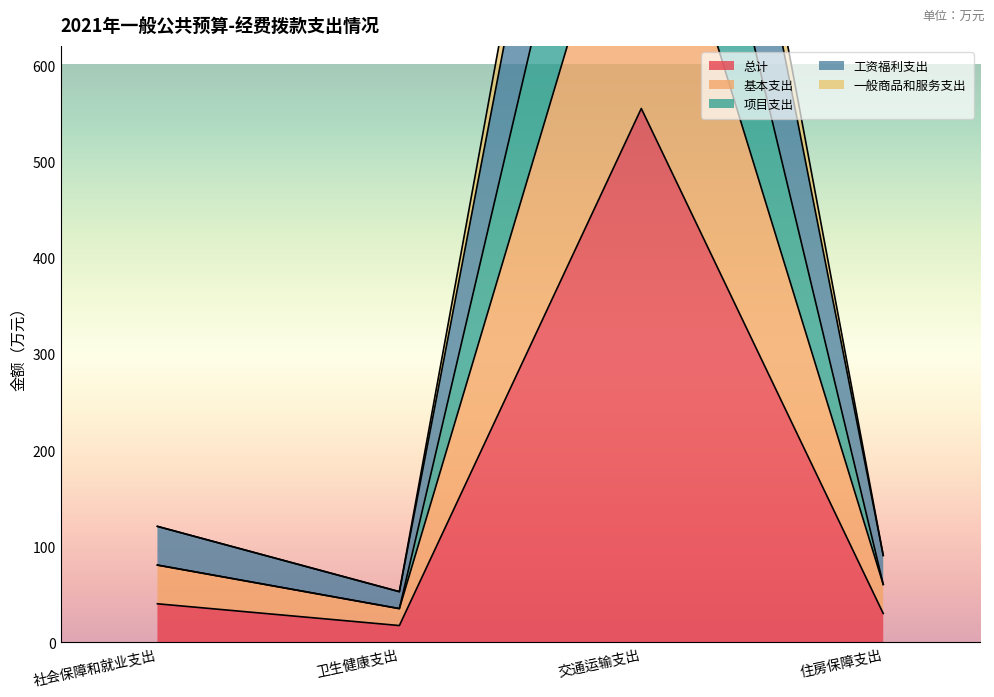

List the series in order of their peak value, lowest first.

总计, 基本支出, 项目支出, 工资福利支出, 一般商品和服务支出